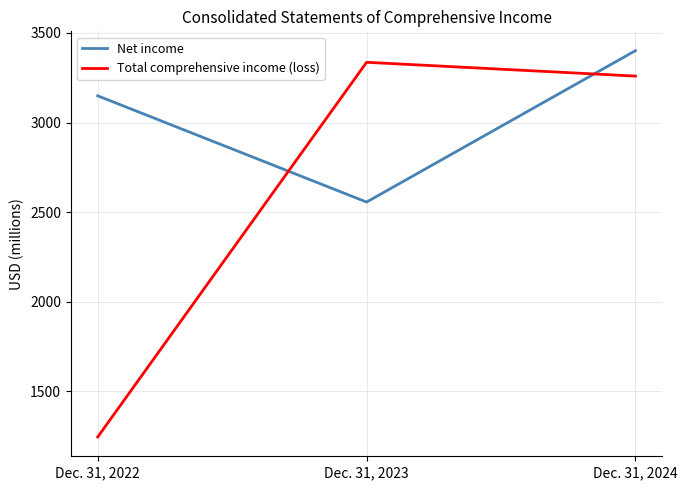

What is the greatest value displayed?

3401